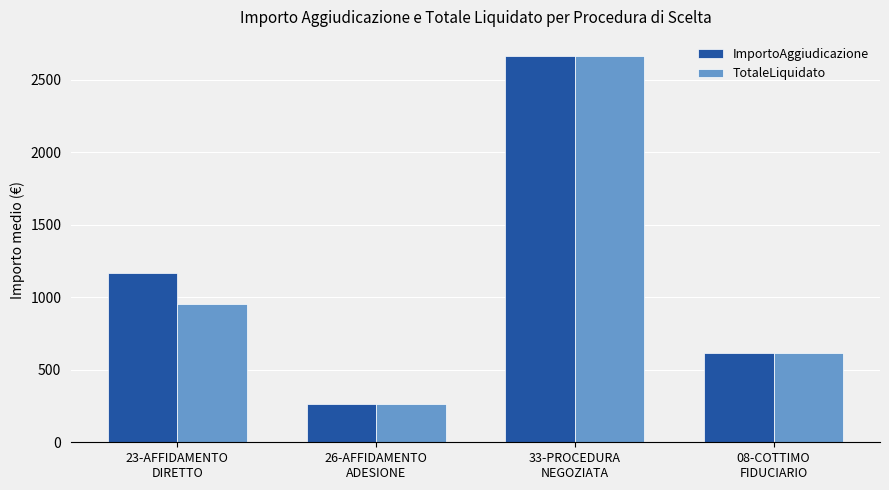

What is the difference between the second highest and minimum values in the ImportoAggiudicazione series?

907.7